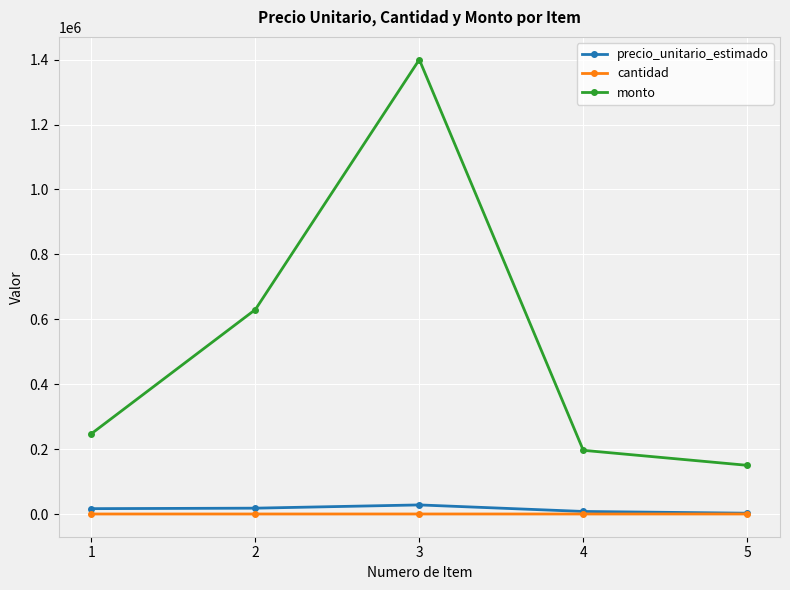

List the labels in order of monto value, smallest first.

5, 4, 1, 2, 3